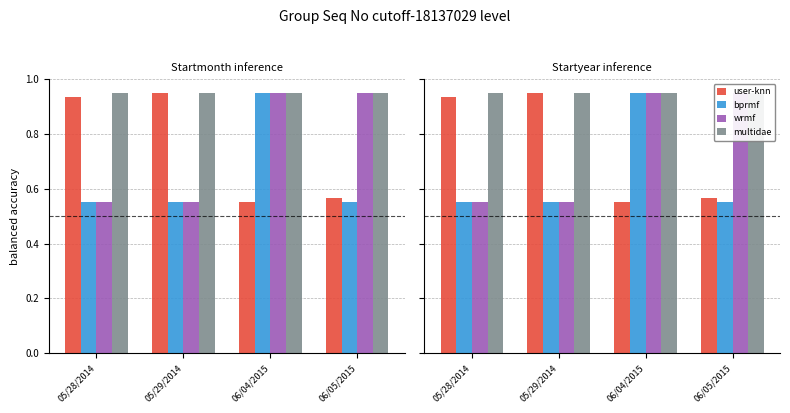

What is the approximate value of bprmf at 05/29/2014?

0.6